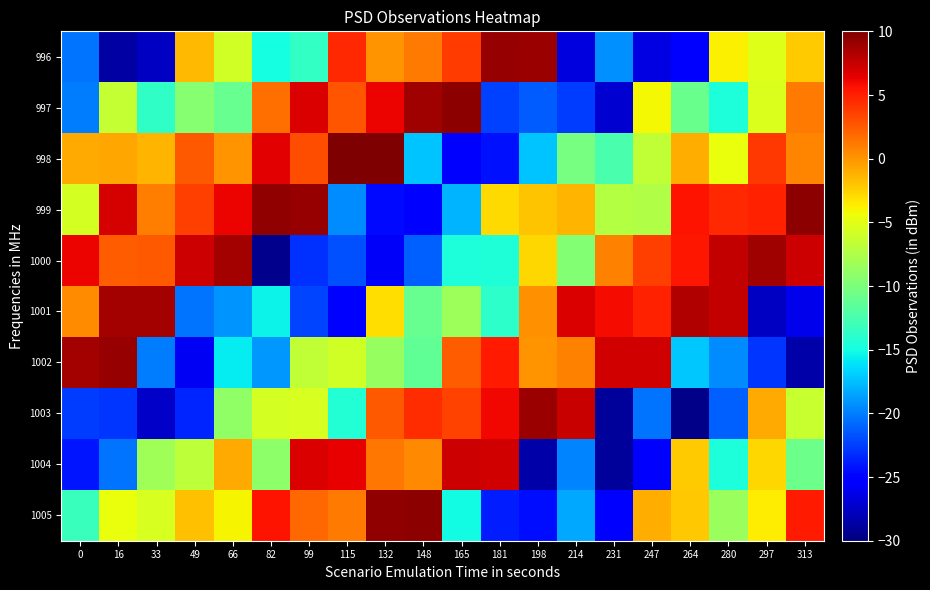

How many distinct data groups are displayed?

10